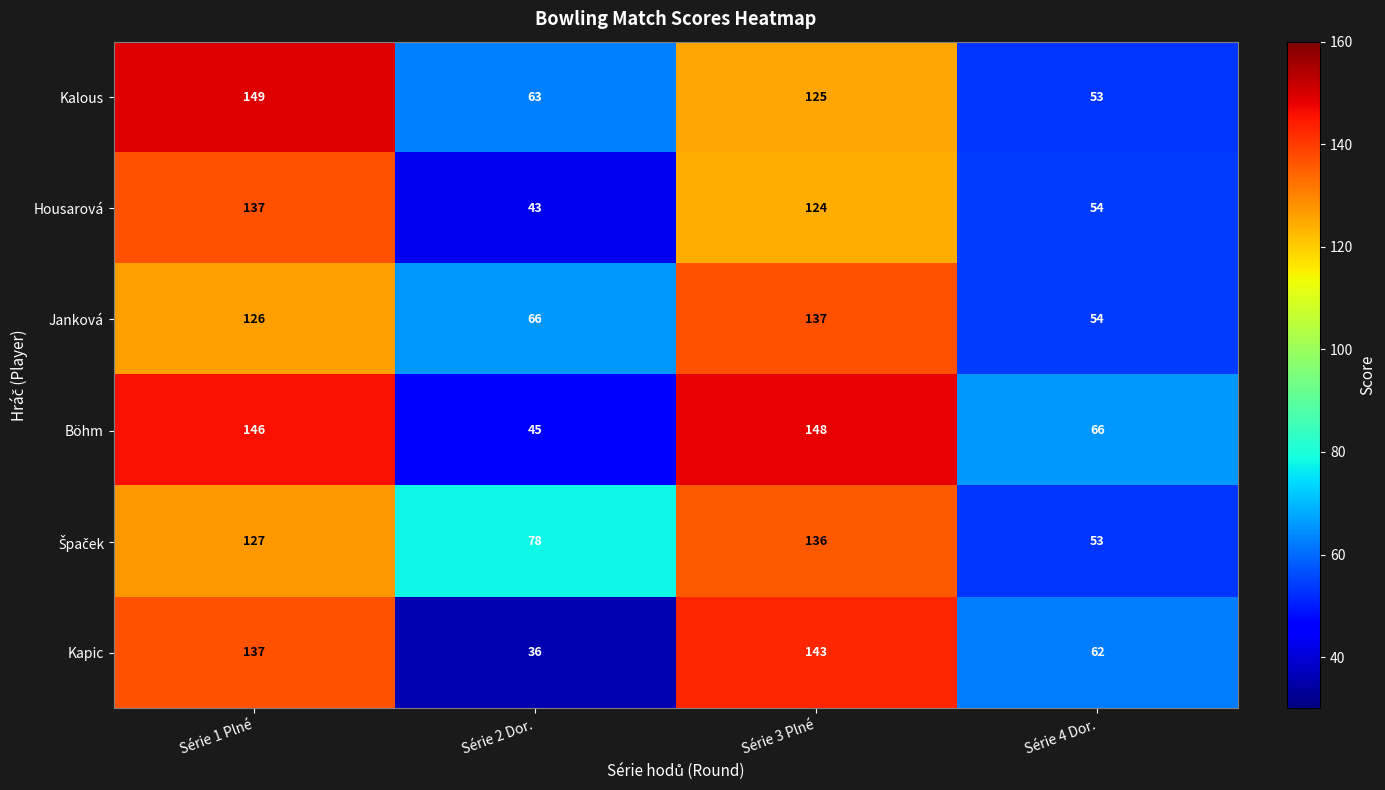

What is the difference between the highest and lowest values at Série 1 Plné?

23